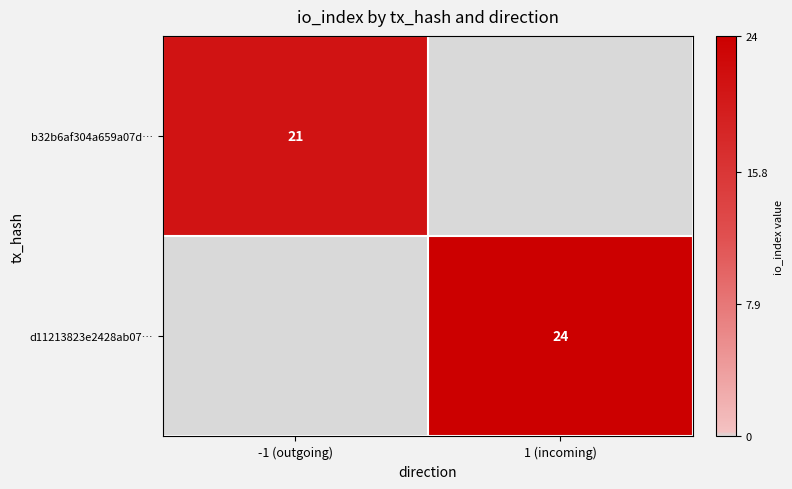

True or false: d11213823e2428ab07… has a value of 35 at 1 (incoming).

False